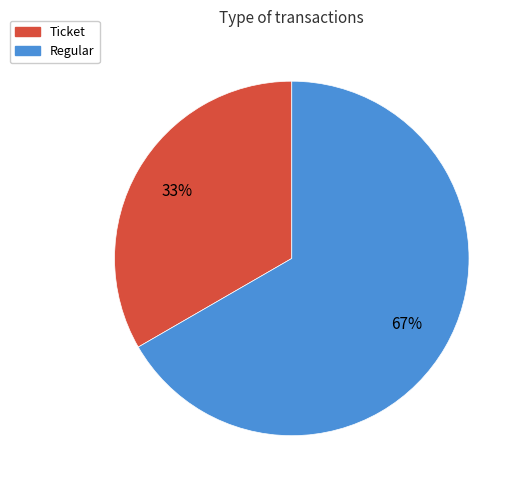

To the nearest percent, what is the average slice percentage?

50%